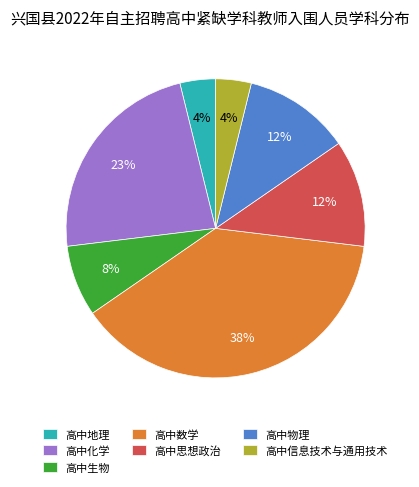

Is there any slice that represents more than half of the pie?

No